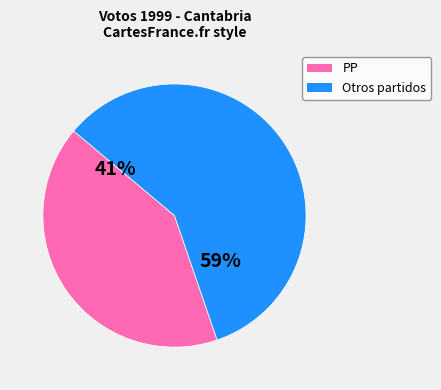

Does any single category account for the majority?

Yes